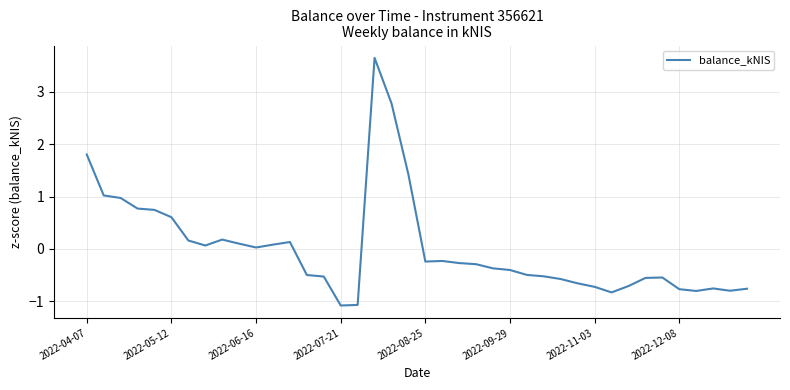

What is the difference between the maximum and minimum values?

4.7